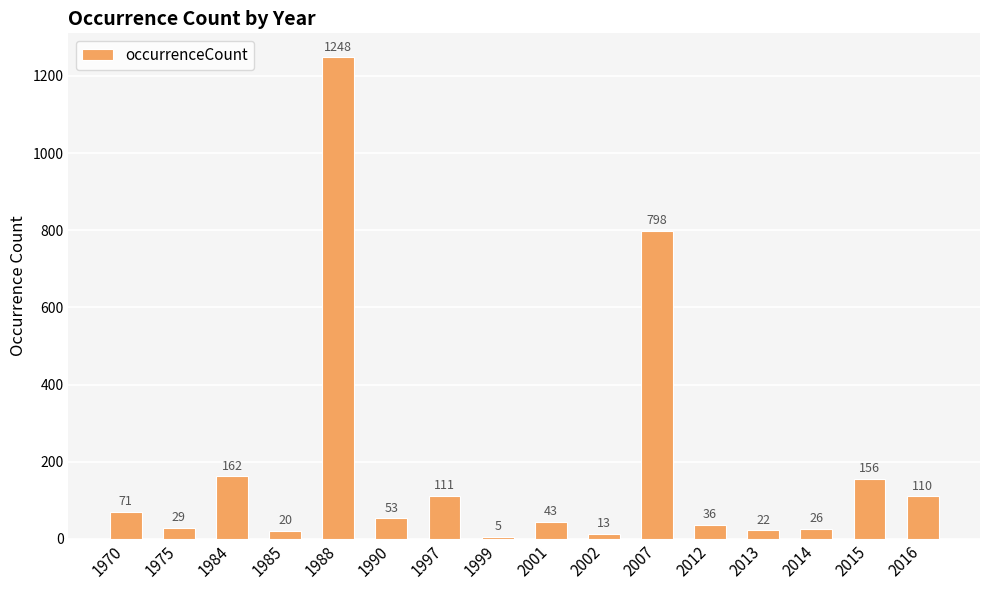

How many series are shown in this chart?

1